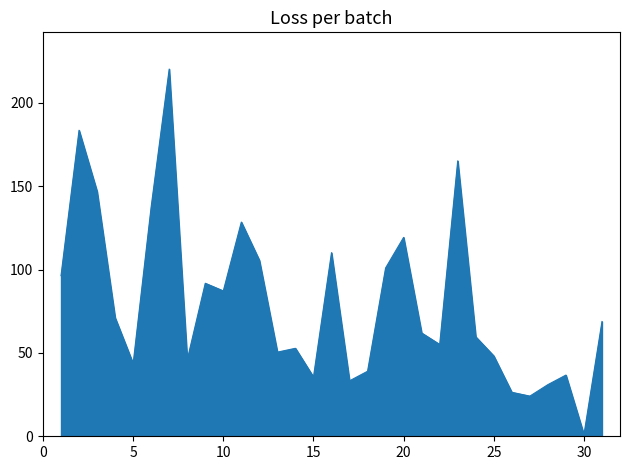

What is the difference between the maximum and minimum values?

219.3